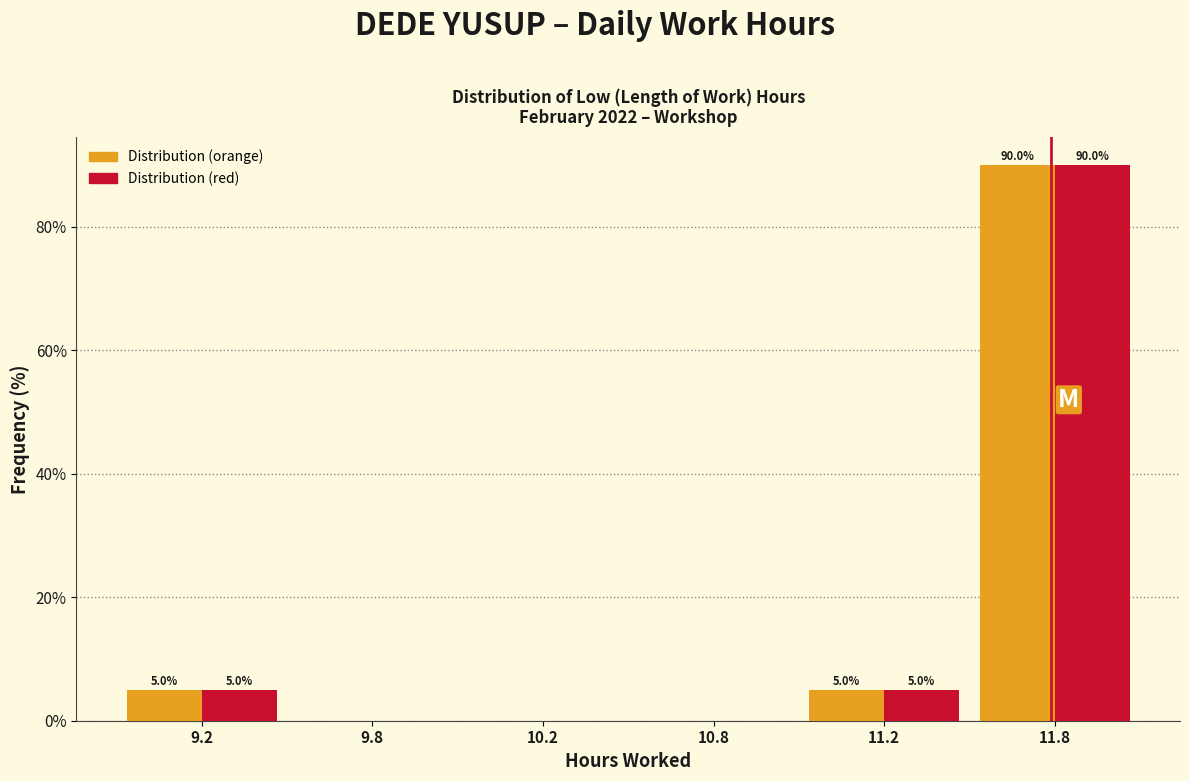

What is the maximum value shown in the chart?

90